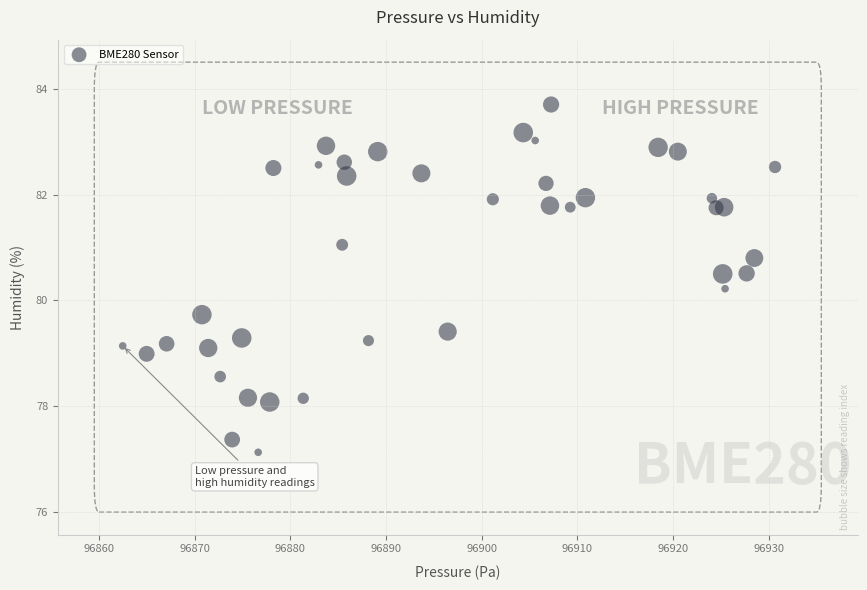

What is the range of X values (max minus min)?

68.2